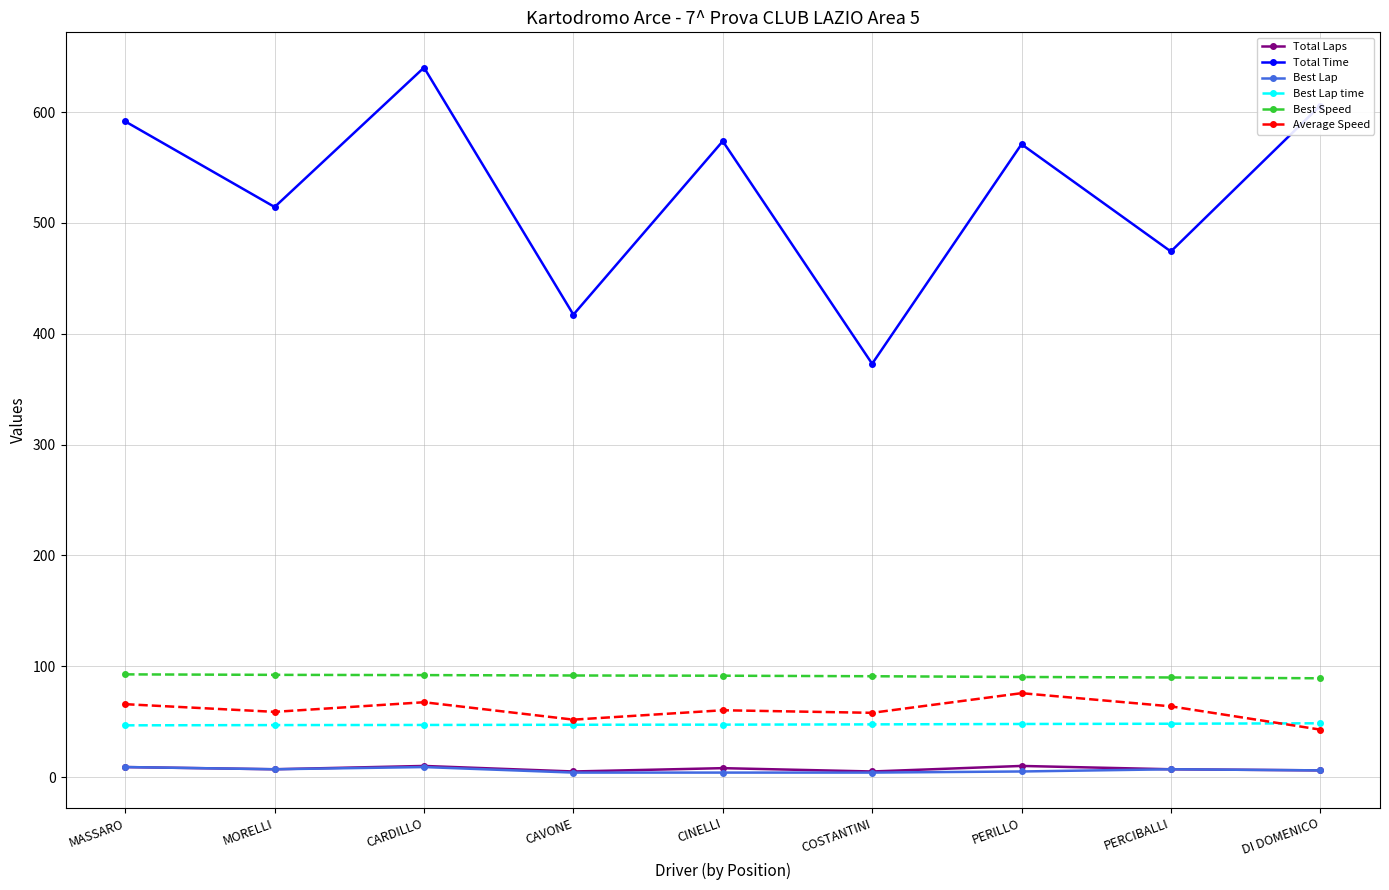

What is the maximum value shown in the chart?

640.1